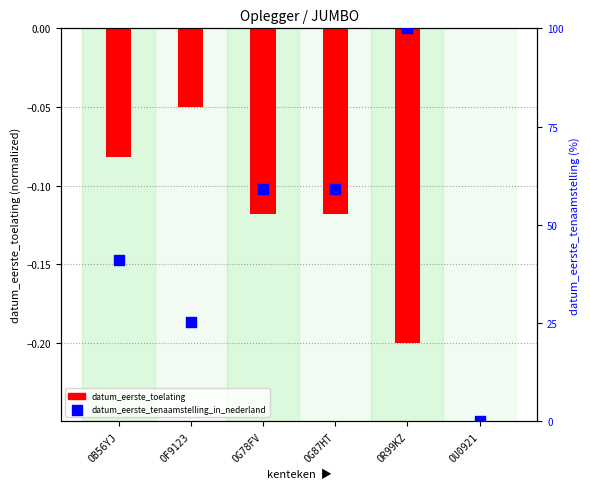

At which category is the sum across all series the highest?

OR99KZ